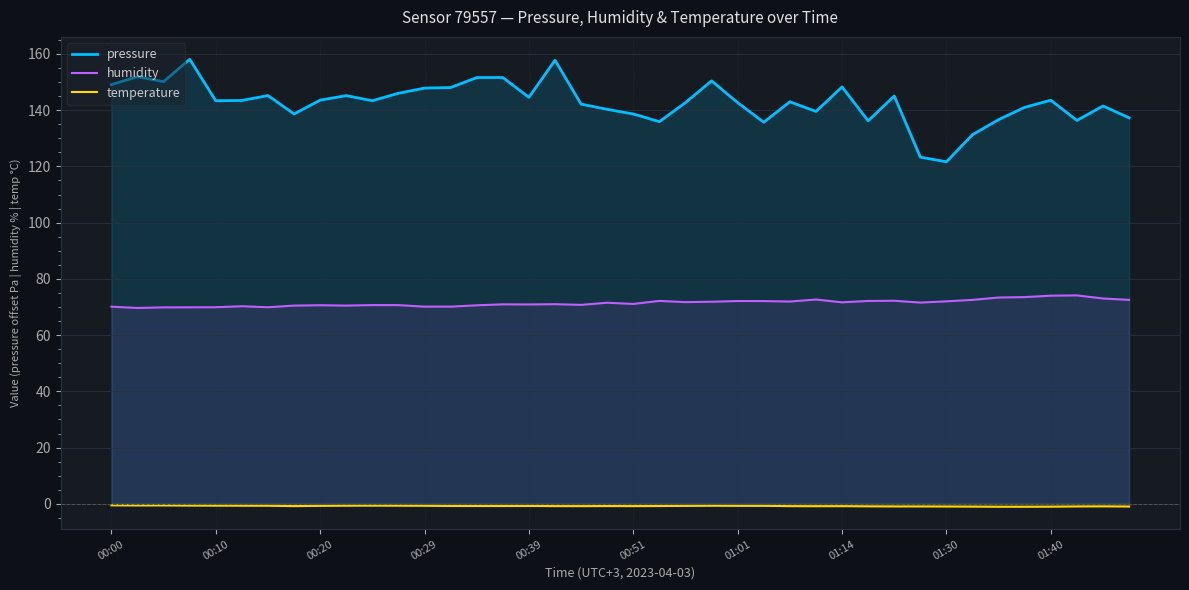

True or false: temperature and pressure intersect in this chart.

False